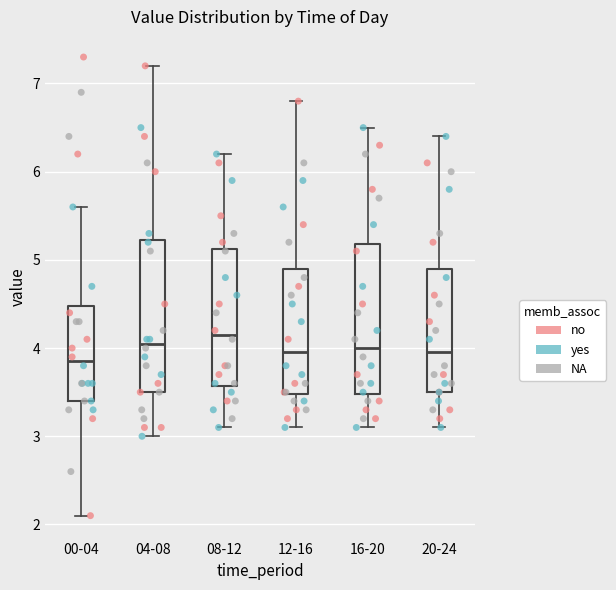

Reading left to right, transcribe this box plot: for each box, give where its median line is, the range the box spans, and where its two whiskers end, as read against the y-axis. The values are not printed on the chart, so give them approximately, as read against the axis.

00-04: median 3.9, box 3.4 to 4.5, whiskers 2.1 to 5.6
04-08: median 4.1, box 3.5 to 5.2, whiskers 3.0 to 7.2
08-12: median 4.2, box 3.6 to 5.1, whiskers 3.1 to 6.2
12-16: median 4.0, box 3.5 to 4.9, whiskers 3.1 to 6.8
16-20: median 4.0, box 3.5 to 5.2, whiskers 3.1 to 6.5
20-24: median 4.0, box 3.5 to 4.9, whiskers 3.1 to 6.4